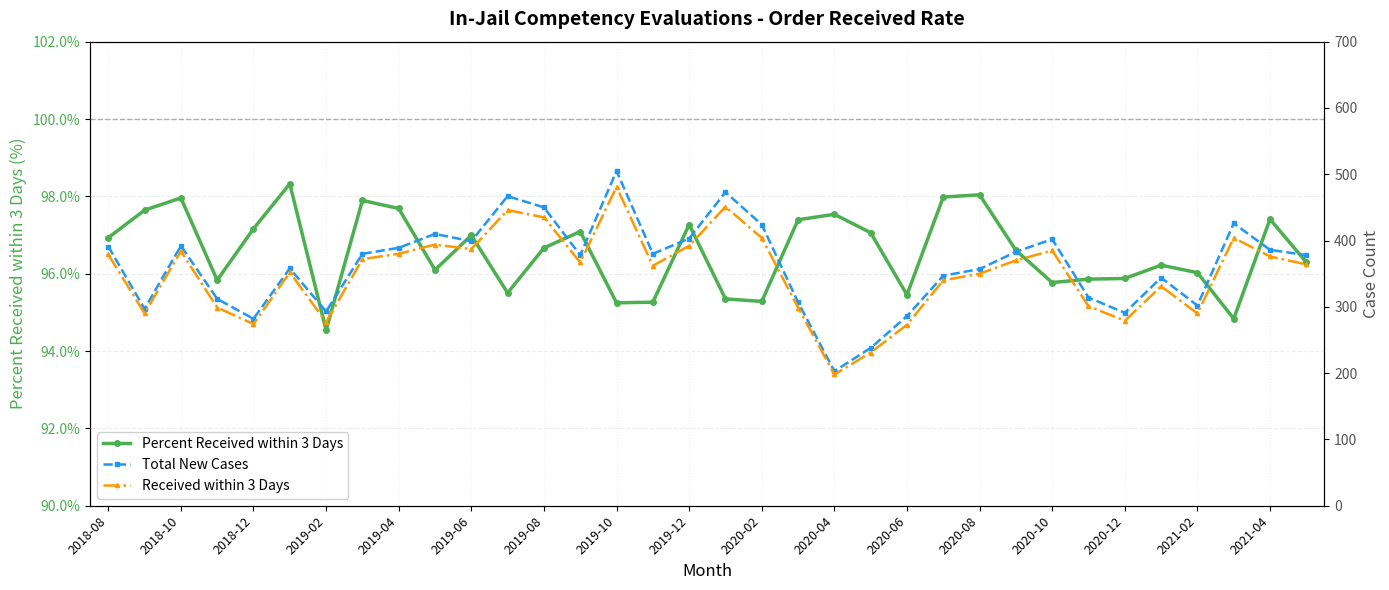

The Percent Received within 3 Days series shows 134.5 at 2019-10. True or false?

False